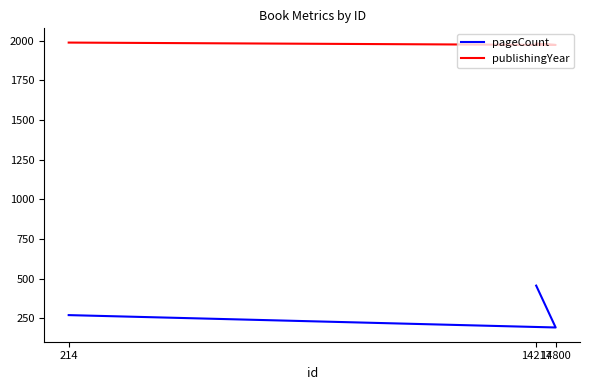

What is the label of the 1st point from the left?

214